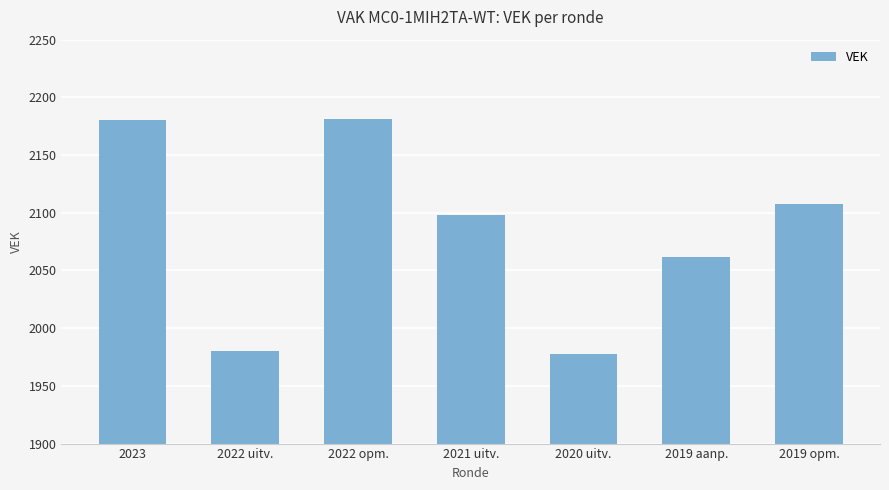

What is the smallest value displayed?

1978